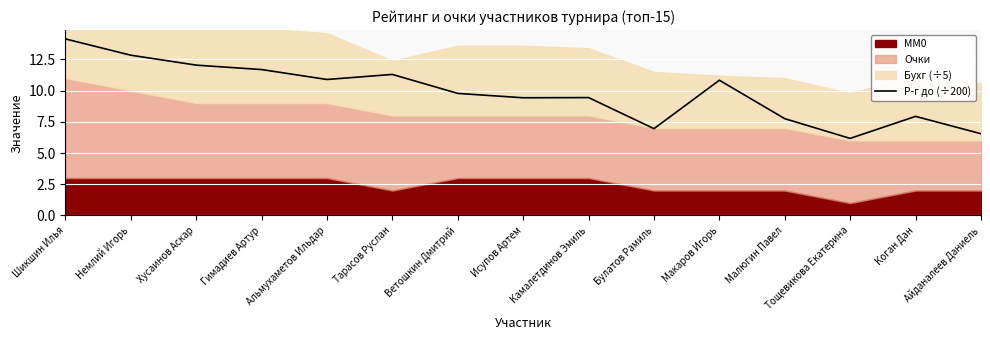

What position from the left is Гимадиев Артур?

4